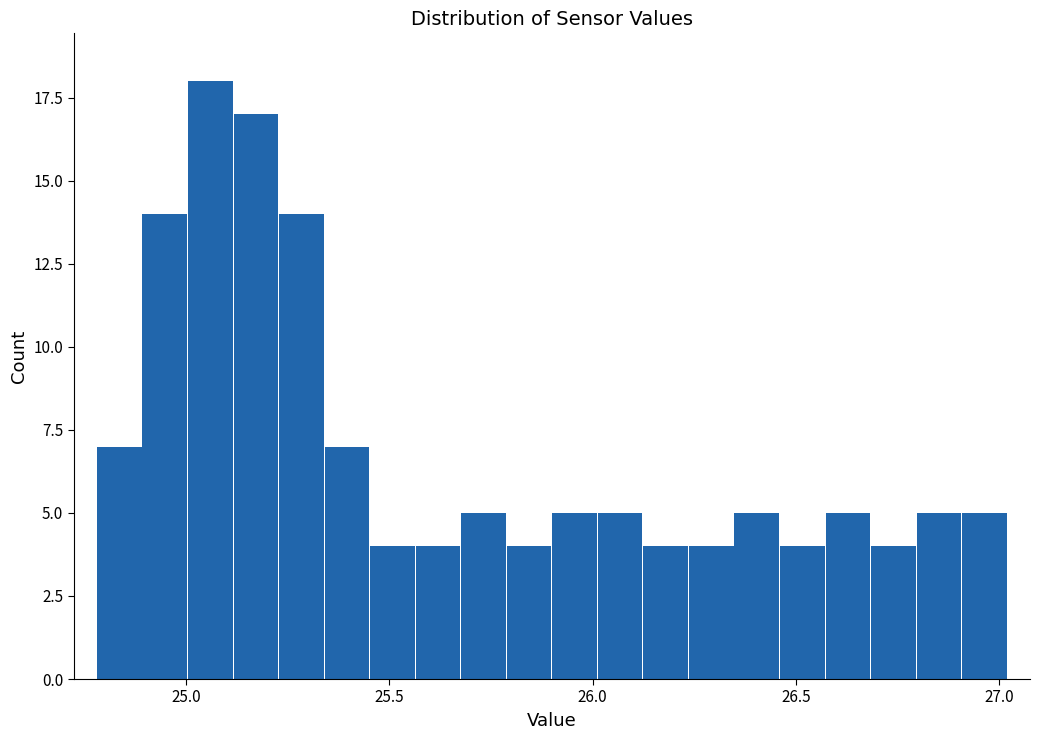

Read against the x-axis, roughly where is the centre of the tallest bar?

25.05